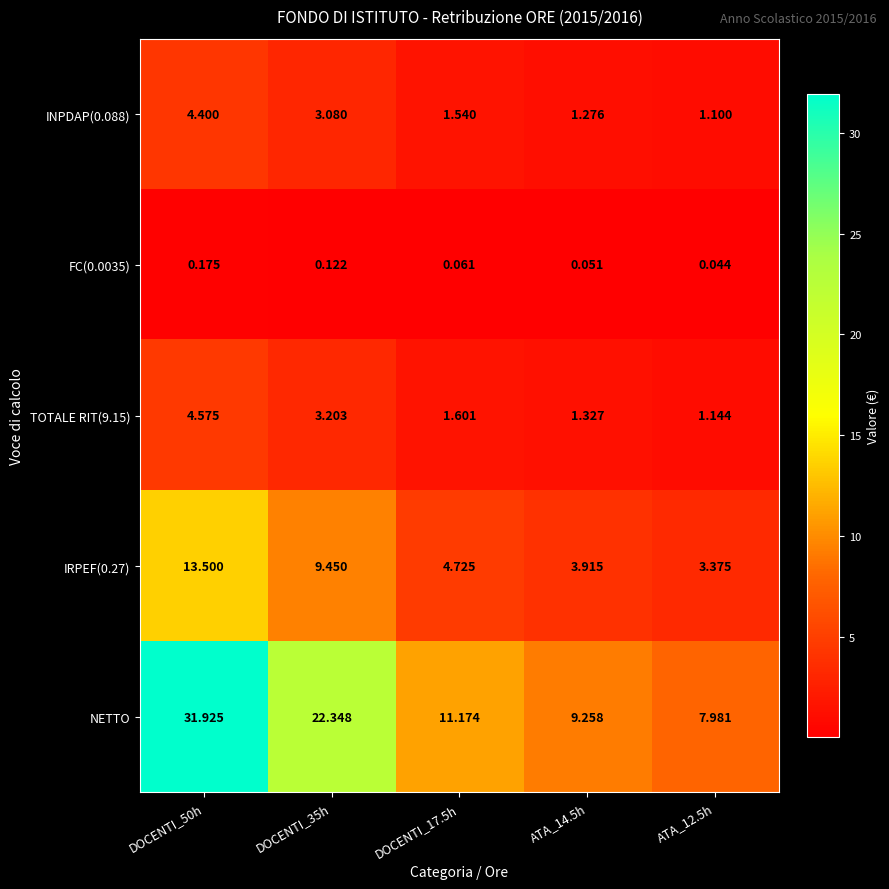

Between DOCENTI_50h and ATA_14.5h, which series saw the biggest shift?

NETTO